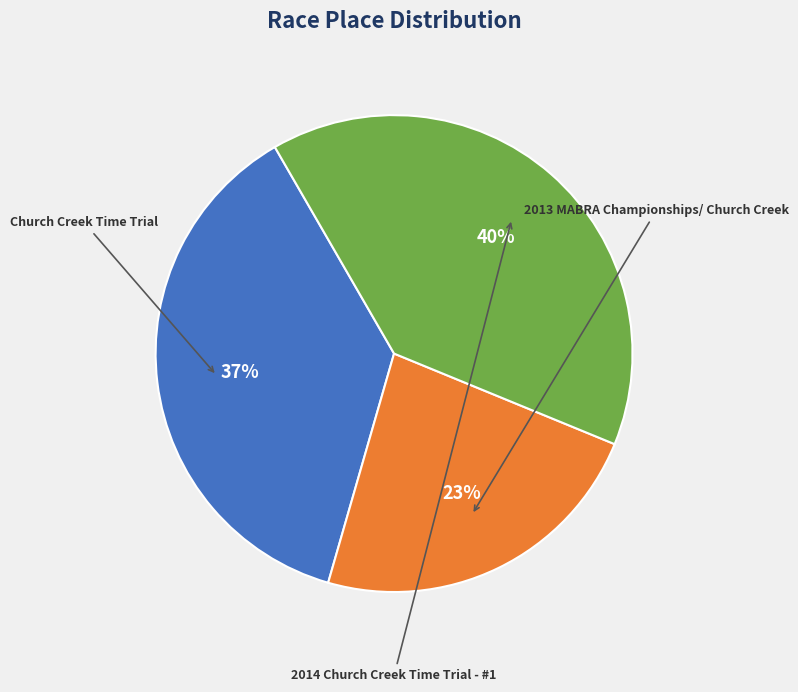

Approximately how many times larger is the value at 2014 Church Creek Time Trial - #1 compared to 2013 MABRA Championships/ Church Creek?

1.7